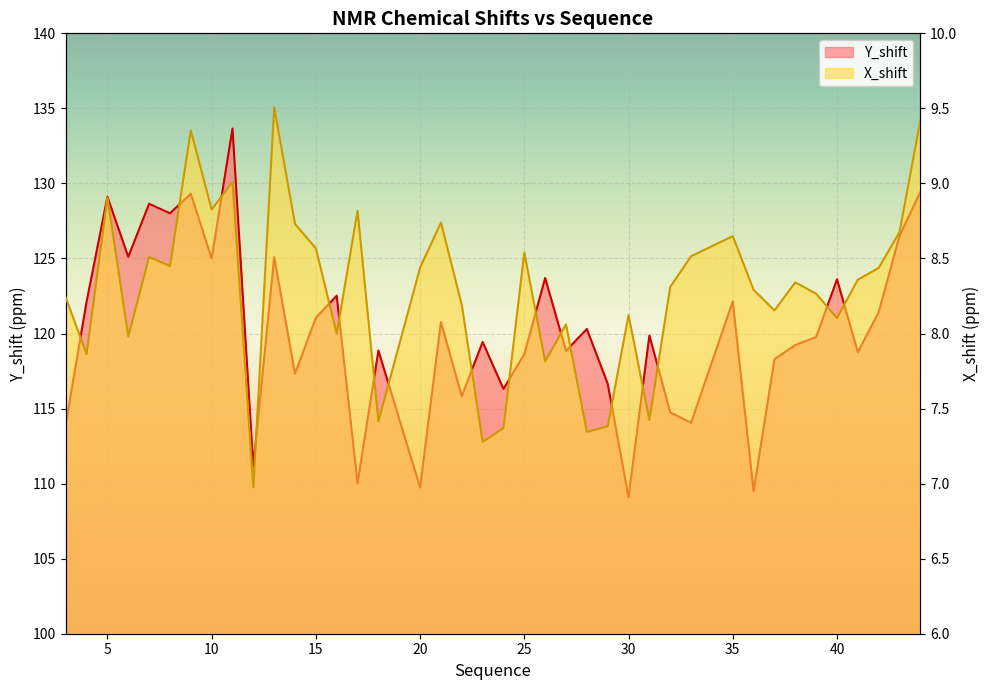

Which series has the widest spread of values?

Y_shift